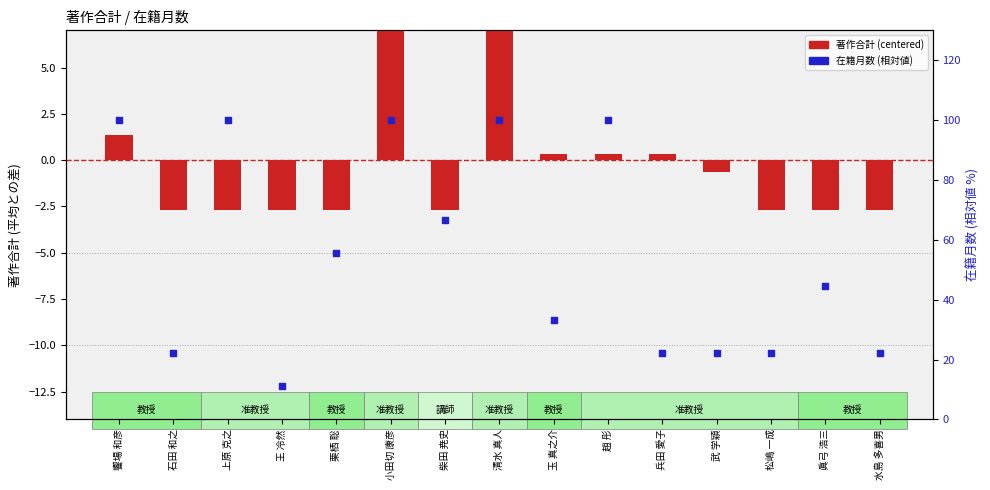

Which series has the largest total across all categories?

在籍月数 (相対値)